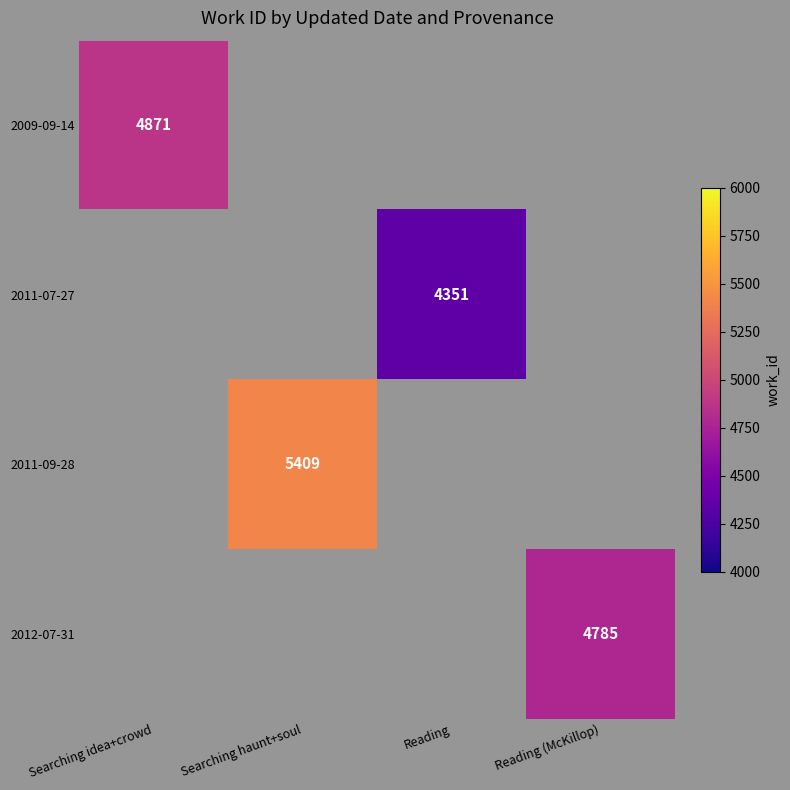

The 2011-07-27 series shows 4351 at Reading. True or false?

True